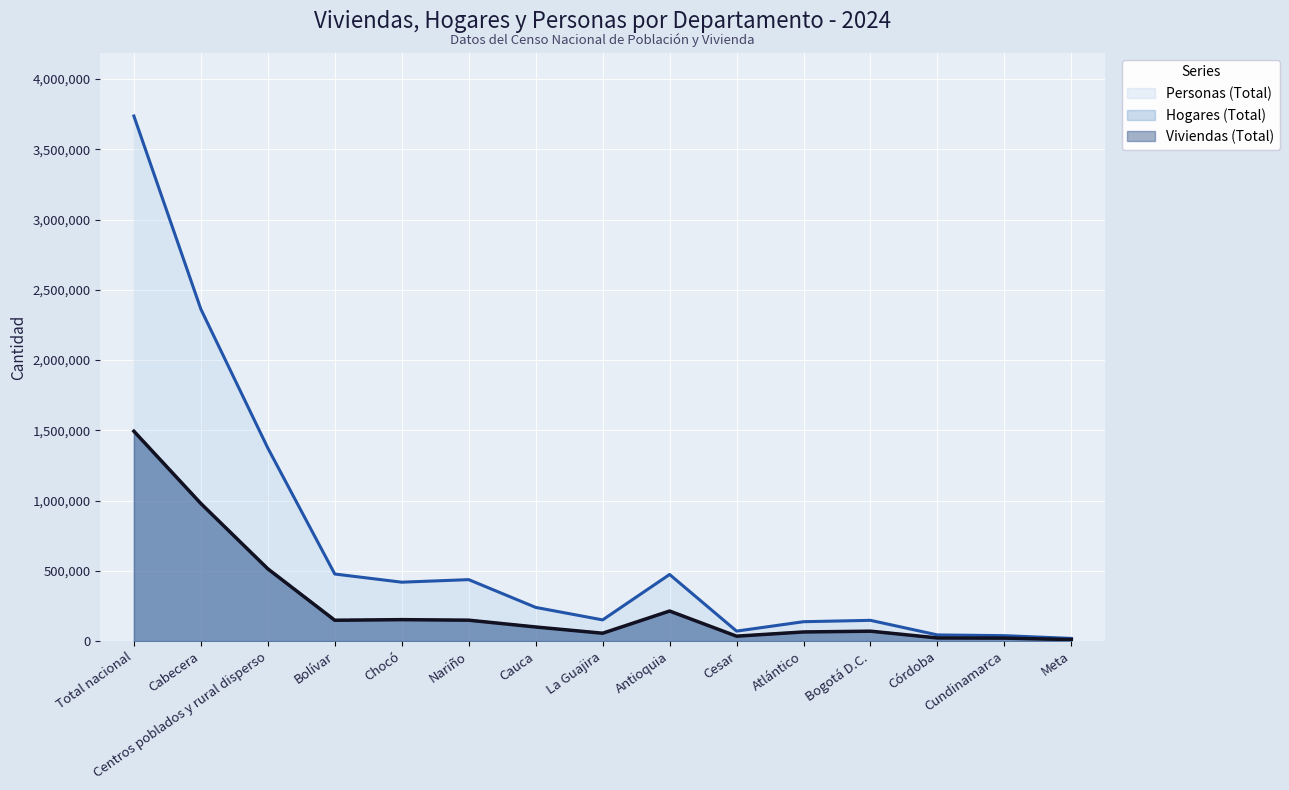

What is the label of the 13th point from the left?

Córdoba